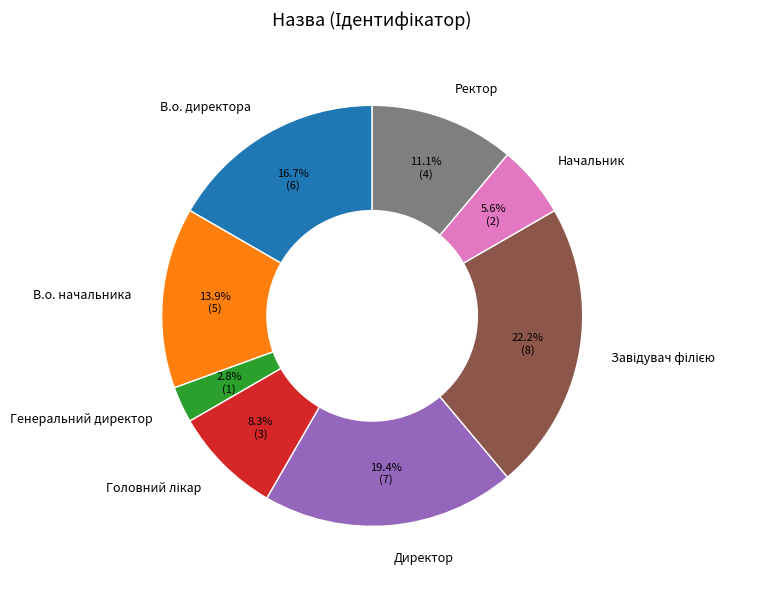

True or false: Ректор accounts for 11% of the total.

True